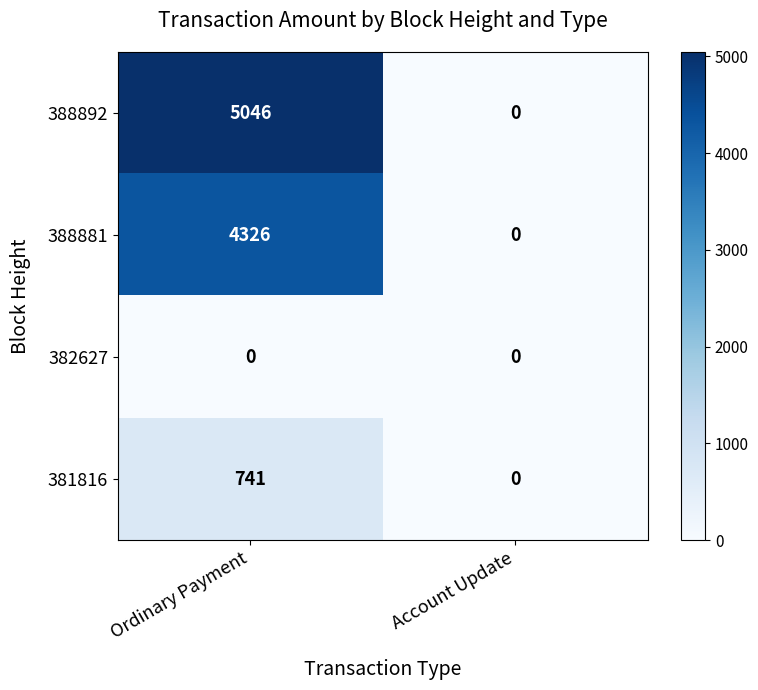

The 388881 series shows -1883 at Account Update. True or false?

False